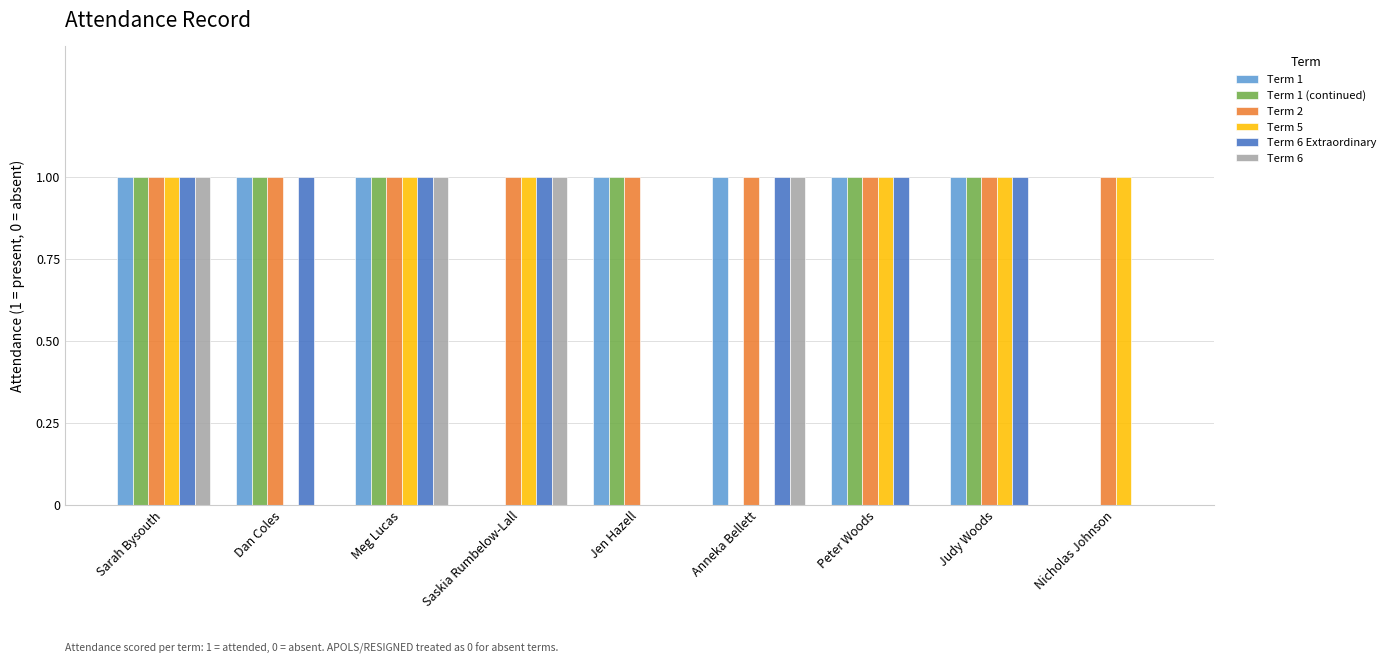

True or false: Term 2 has a value of 1 at Sarah Bysouth.

True